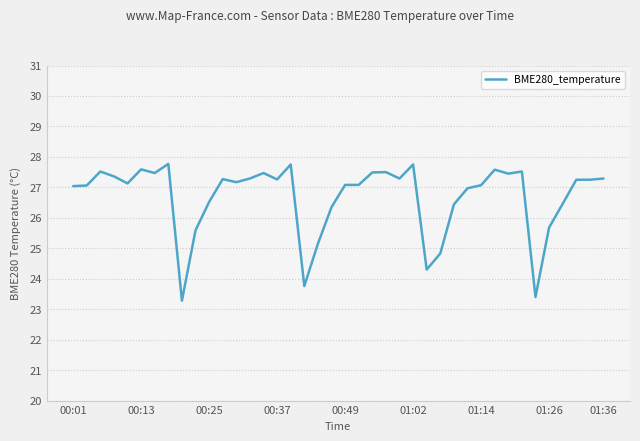

What is the smallest value displayed?

23.3